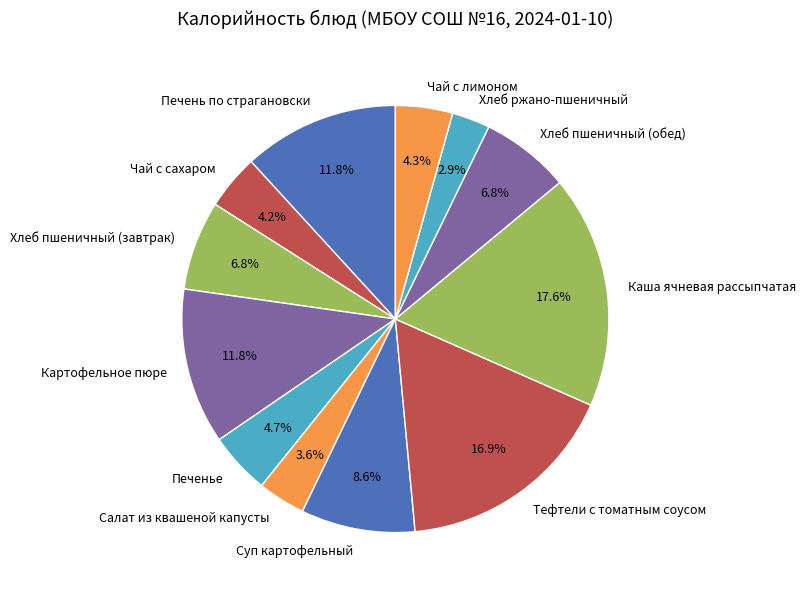

What is the largest slice in the pie chart?

Каша ячневая рассыпчатая